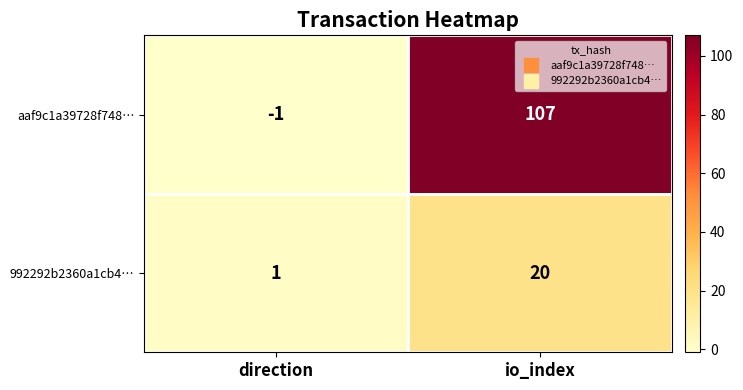

Where is aaf9c1a39728f748… nearest to the value 53?

direction